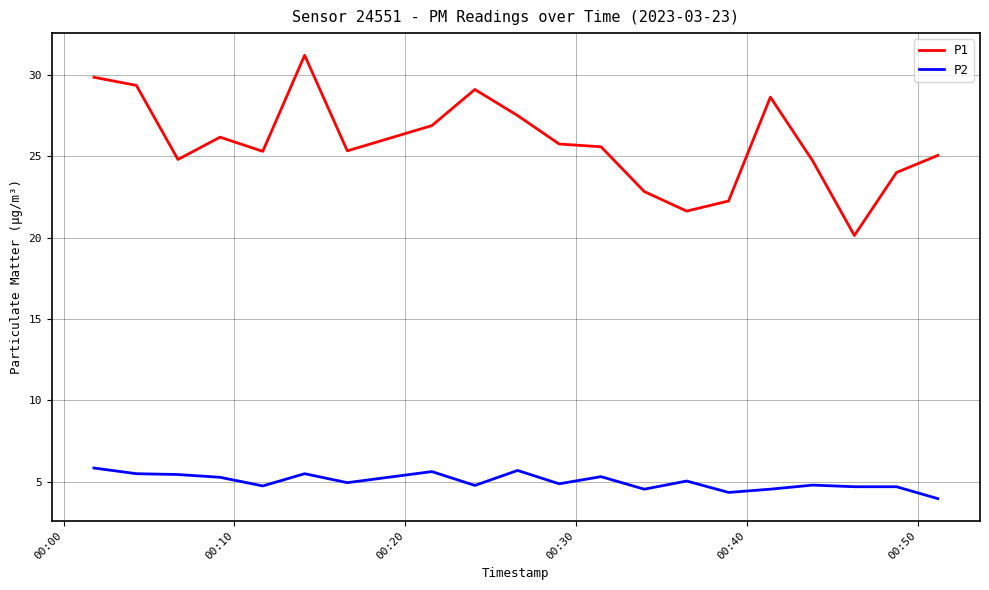

What is the difference between the maximum and minimum values in the P2 series?

1.9